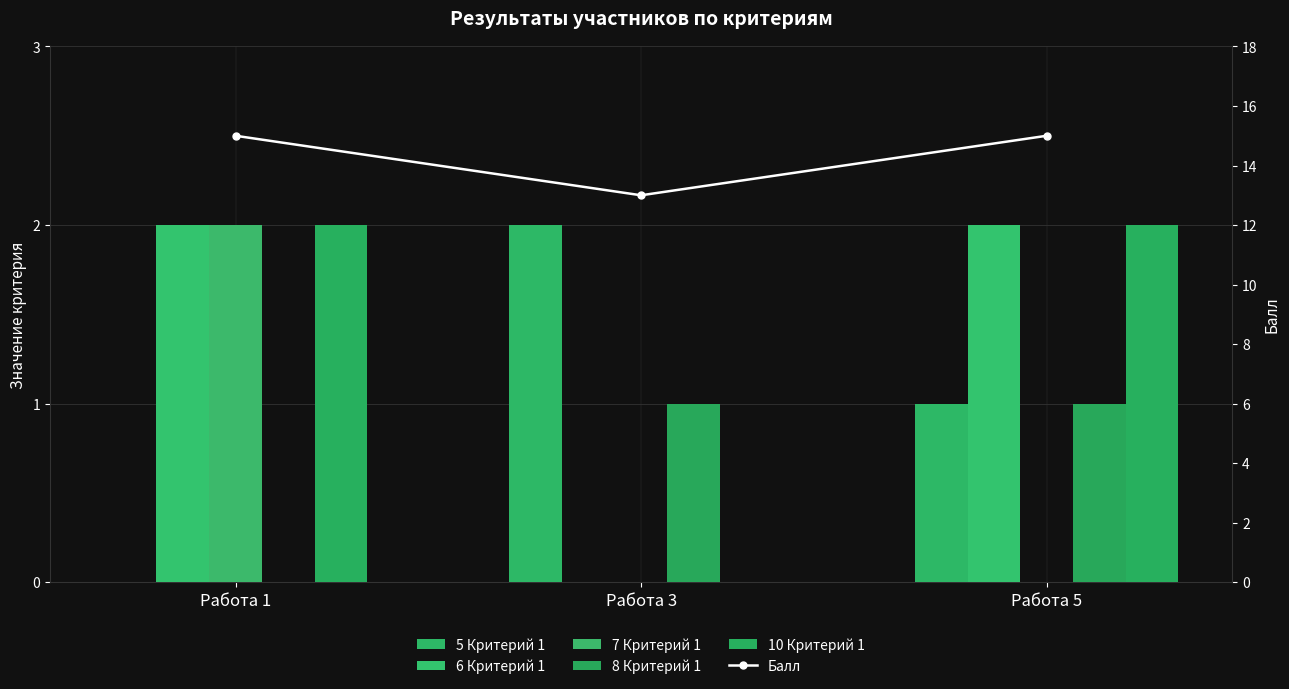

Reading left to right, what are all the values shown in this chart?

5 Критерий 1: 0	2	1
6 Критерий 1: 2	0	2
7 Критерий 1: 2	0	0
8 Критерий 1: 0	1	1
10 Критерий 1: 2	0	2
Балл: 15	13	15